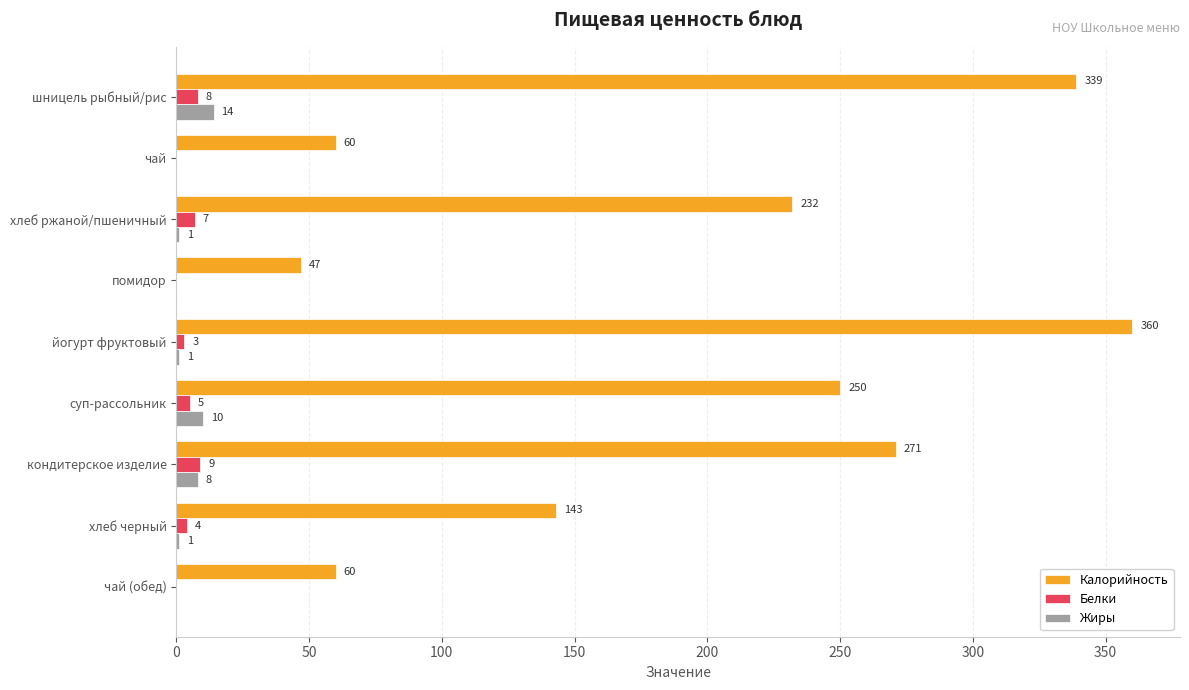

The value of Калорийность at йогурт фруктовый is 493. True or false?

False